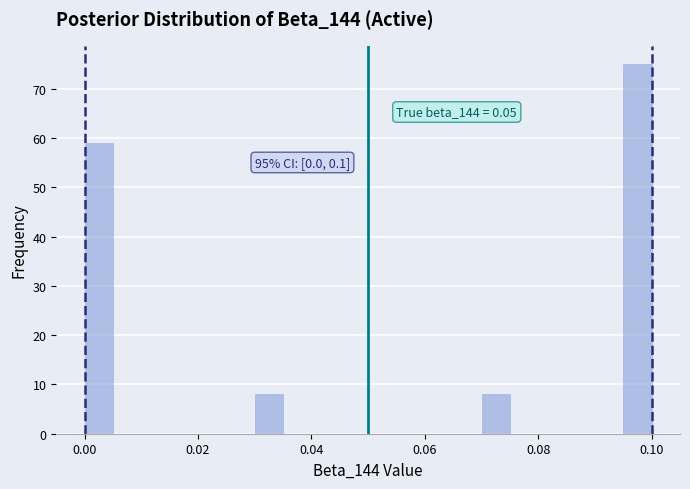

Read against the x-axis, roughly where is the centre of the tallest bar?

0.098